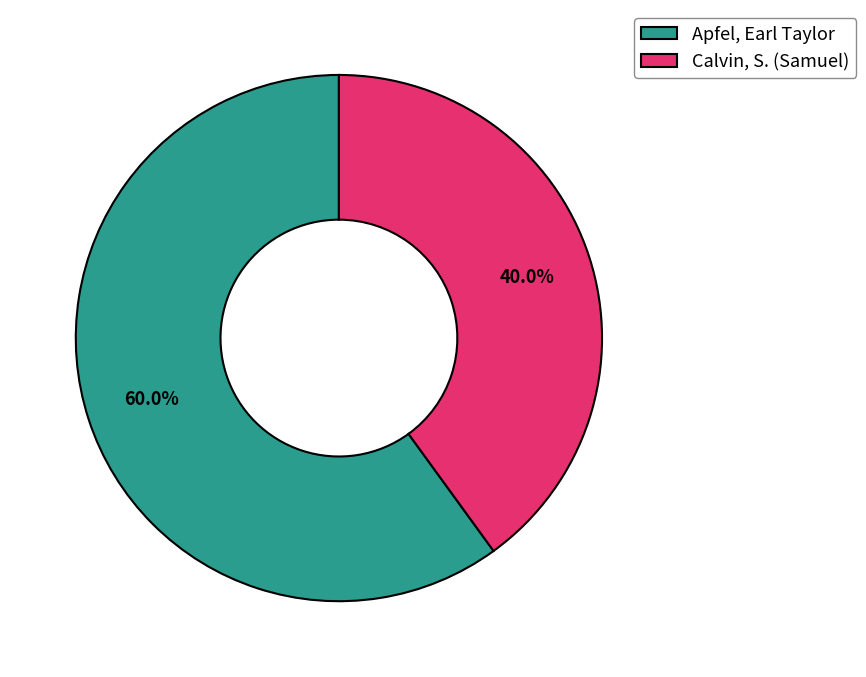

Which category accounts for the majority?

Apfel, Earl Taylor